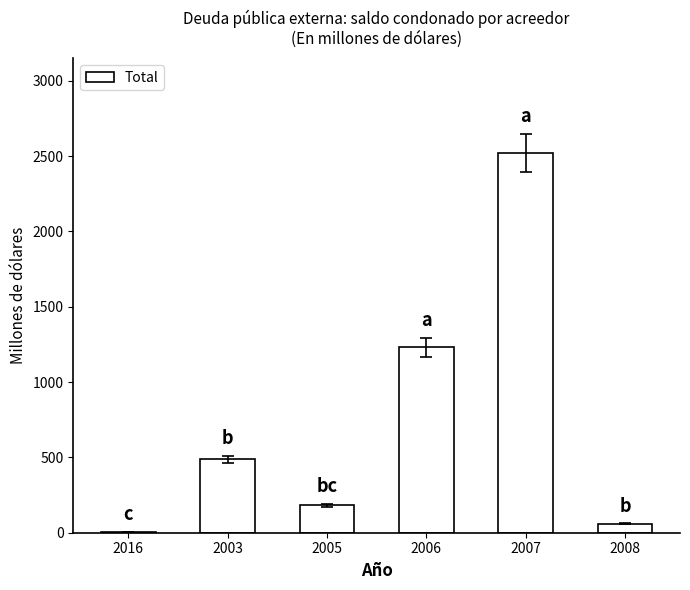

Which has a higher value, 2016 or 2008?

2008